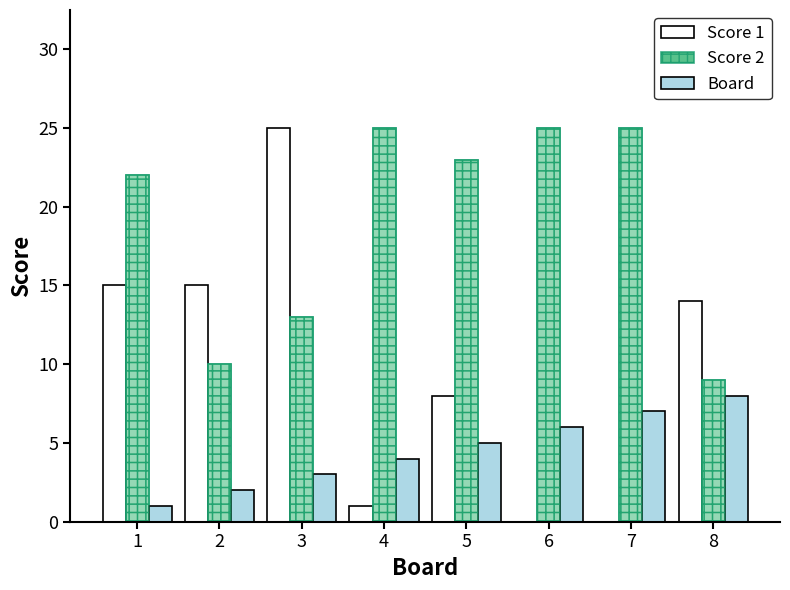

How many data points in Score 1 are less than 14?

4